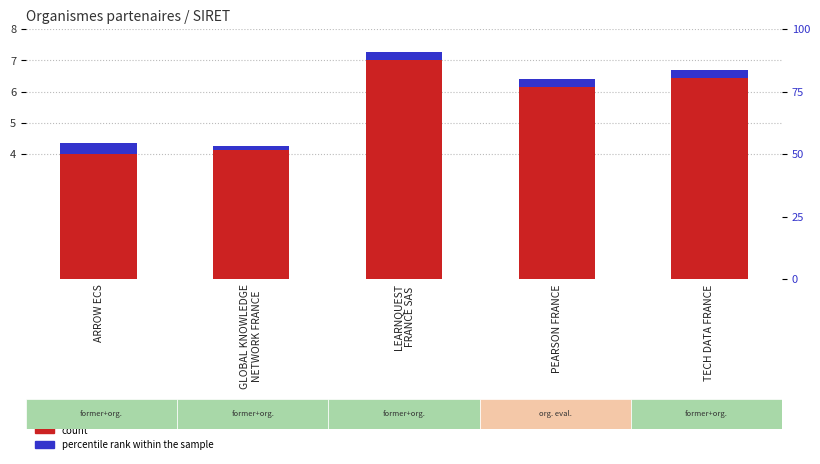

At which category is the sum across all series the highest?

LEARNQUEST
FRANCE SAS